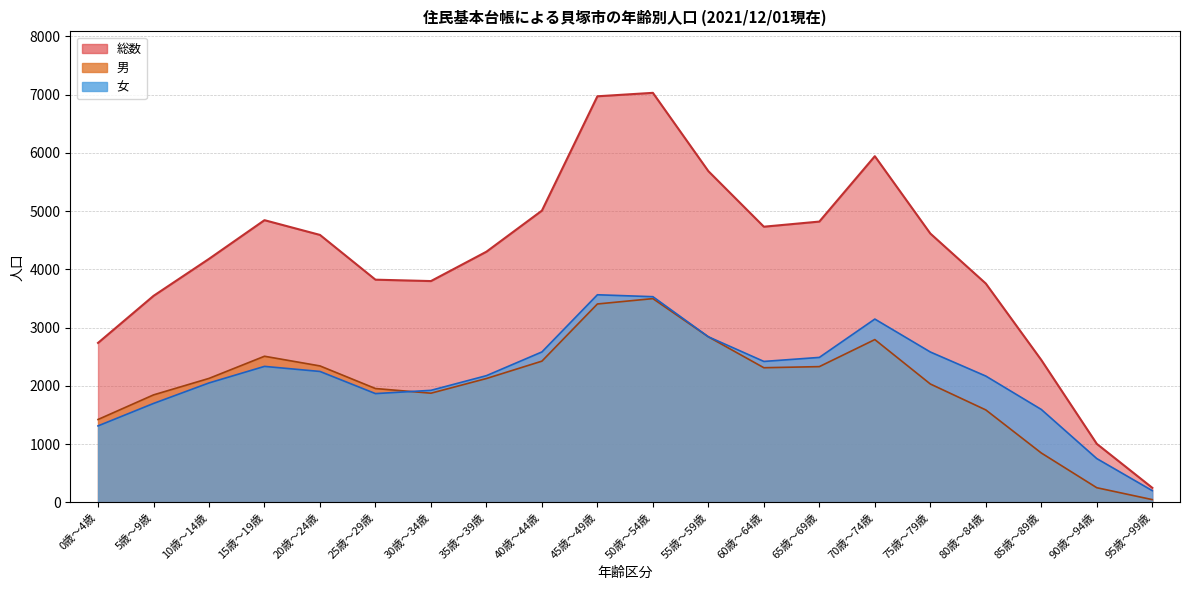

Where is the first local minimum for 総数?

30歳～34歳